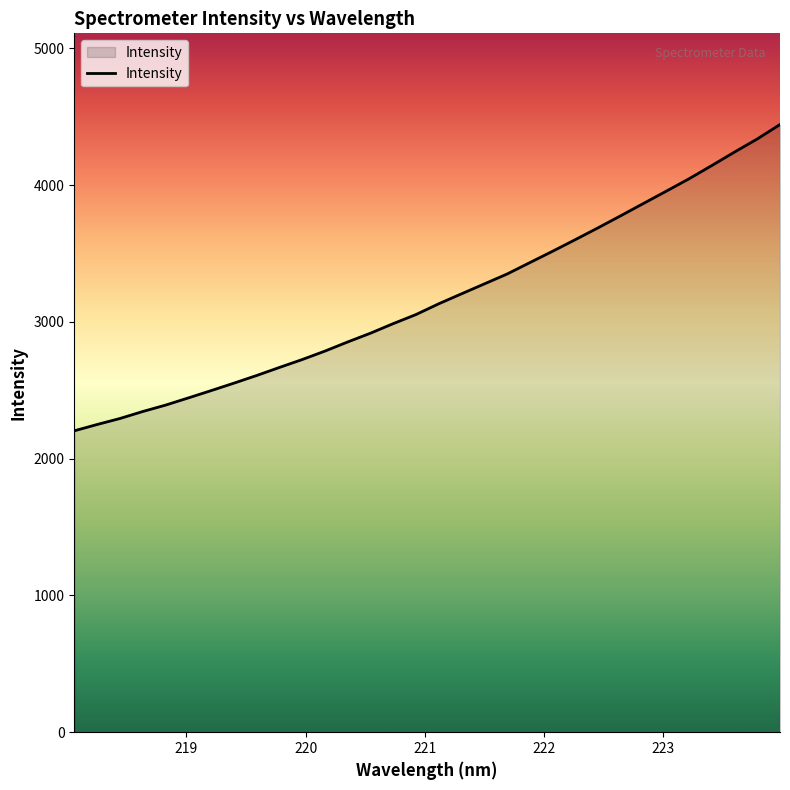

What is the maximum value shown in the chart?

4443.5